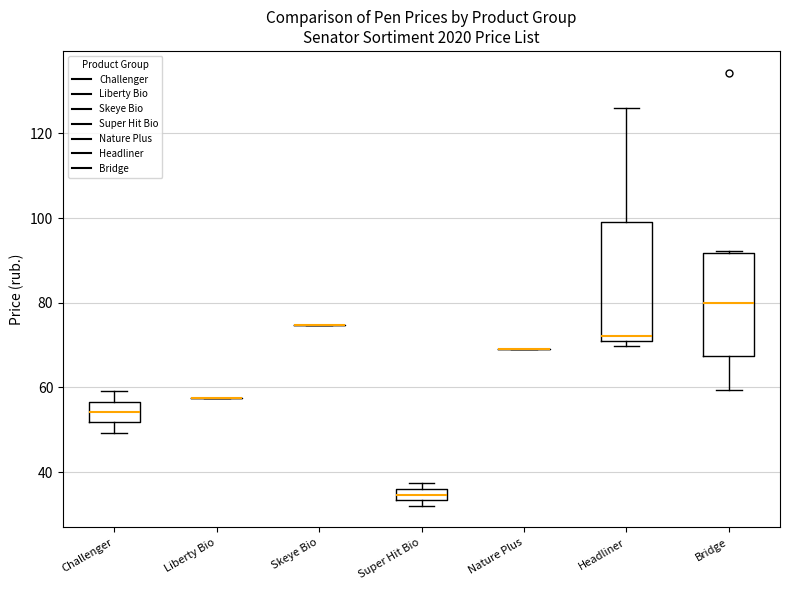

Comparing the boxes themselves (not the whiskers), which one is the tallest?

Headliner